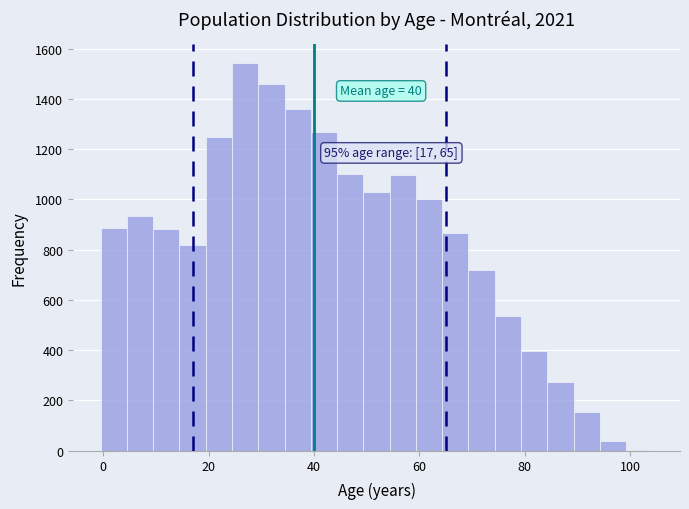

Around what value on the x-axis is the tallest bar? Give the approximate position of its centre, as read against the axis.

26